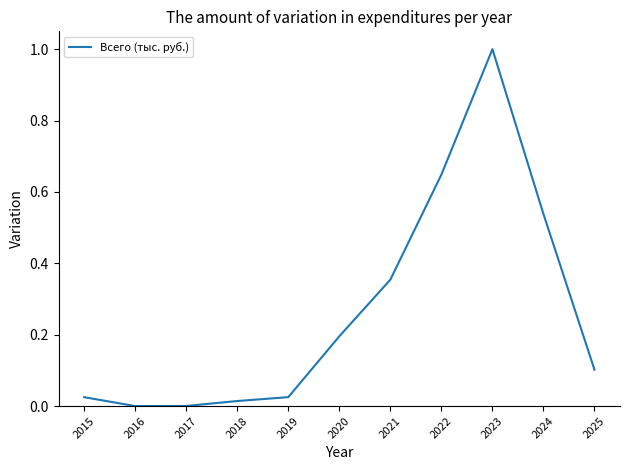

What is the change in value from 2016 to 2023?

+1.0